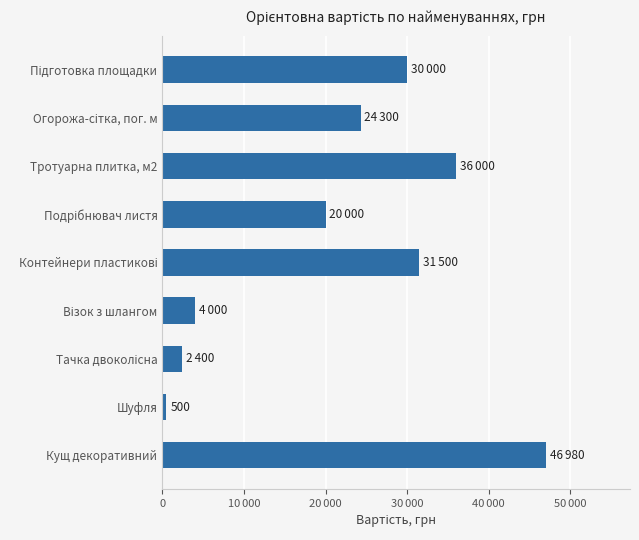

Which label corresponds to the largest value in the chart?

Кущ декоративний